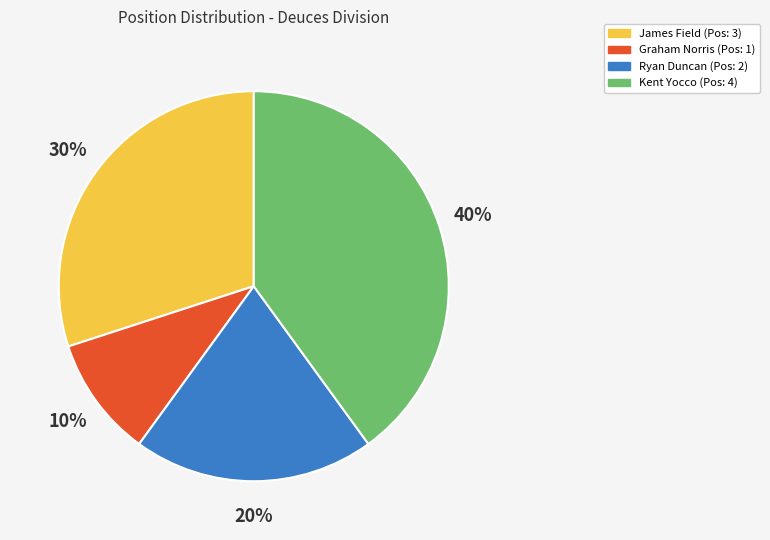

Between Graham Norris (Pos: 1) and Kent Yocco (Pos: 4), which is larger?

Kent Yocco (Pos: 4)